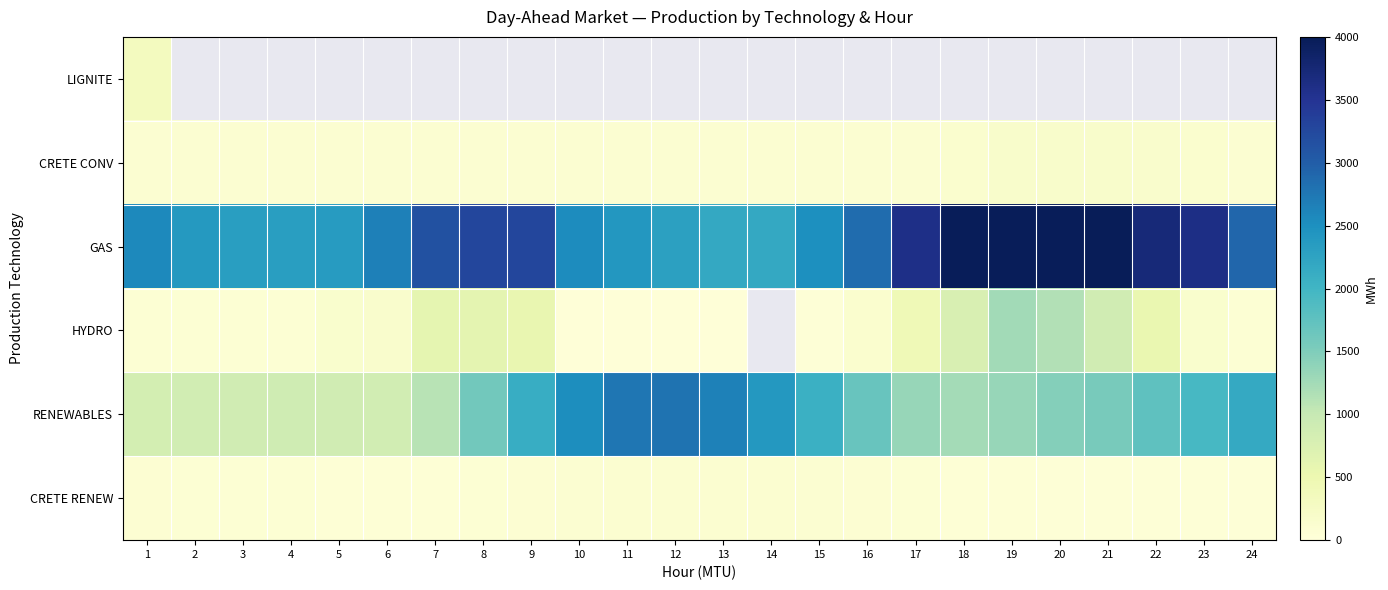

Which label corresponds to the smallest value in the chart?

10